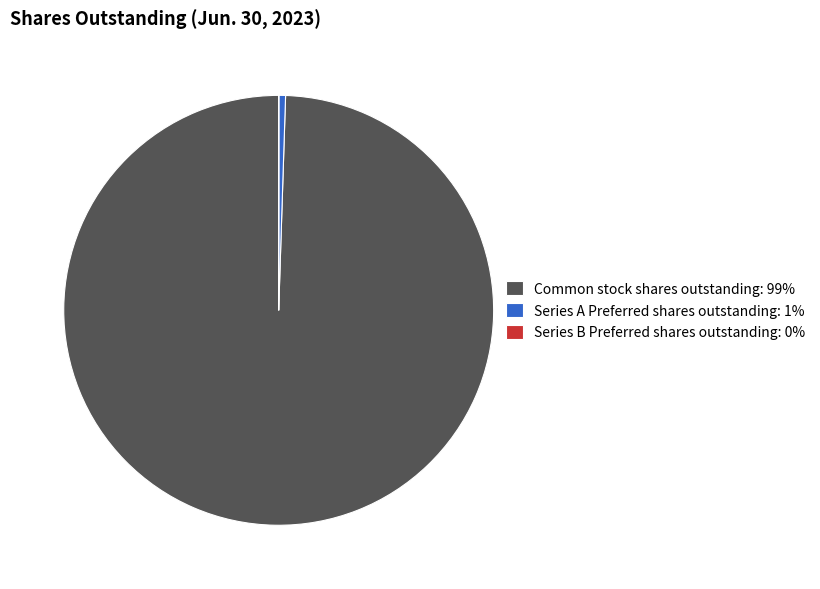

Is it true that Common stock shares outstanding: 99% is 99% of the pie?

True